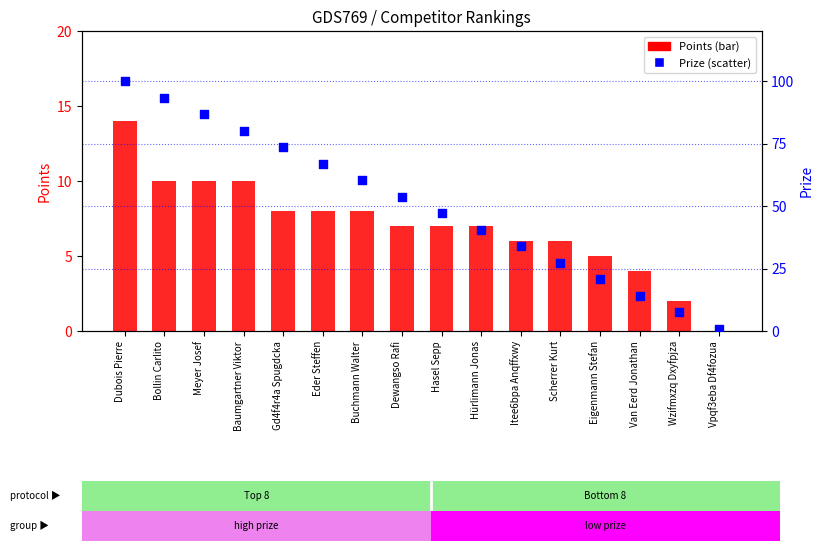

At which category is the sum across all series the highest?

Dubois Pierre